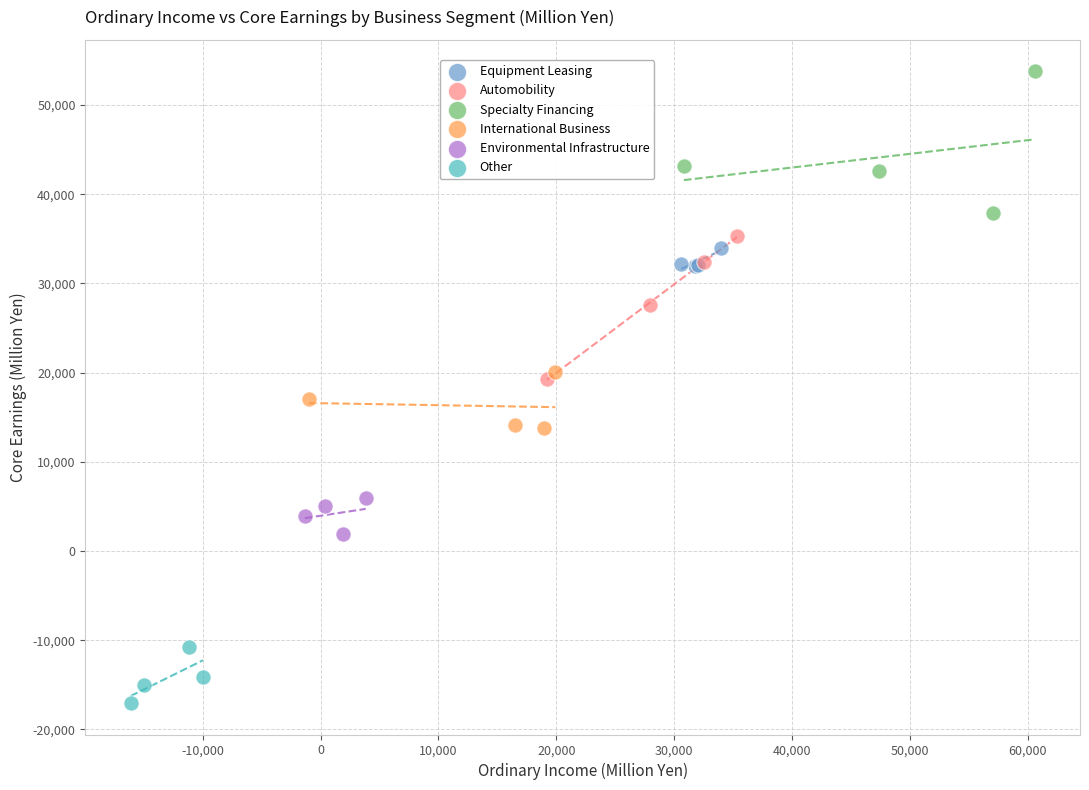

Which series contains the highest Y value?

Specialty Financing